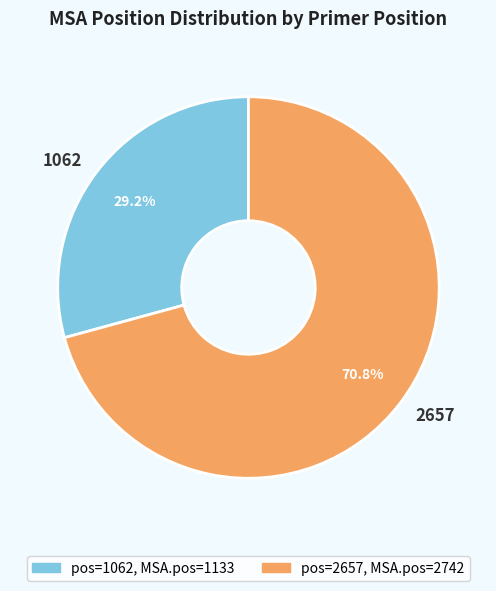

Is it true that 1062 is 29% of the pie?

True